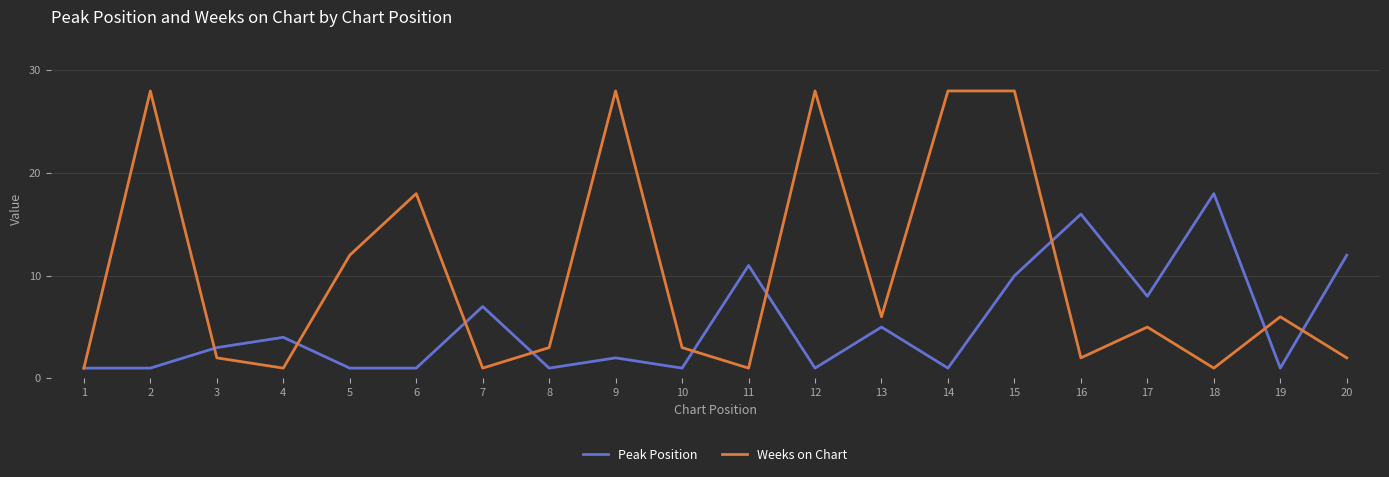

Rank the series by their average value, from lowest to highest.

Peak Position, Weeks on Chart